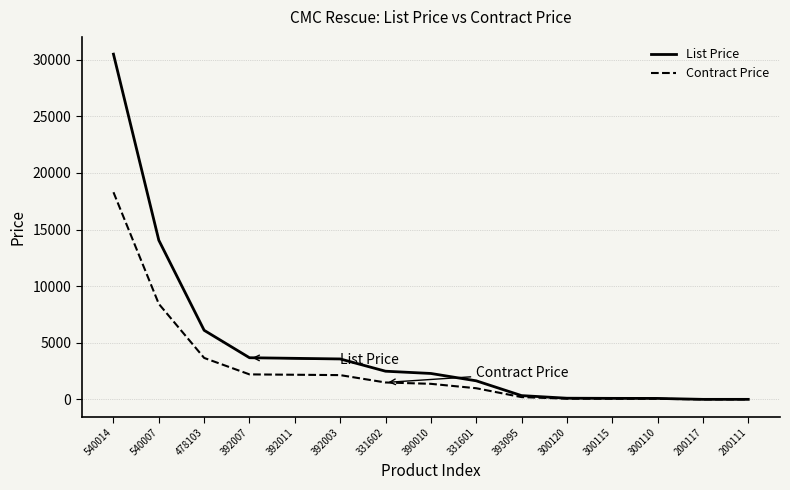

True or false: List Price has a value of 6101.7 at 478103.

True